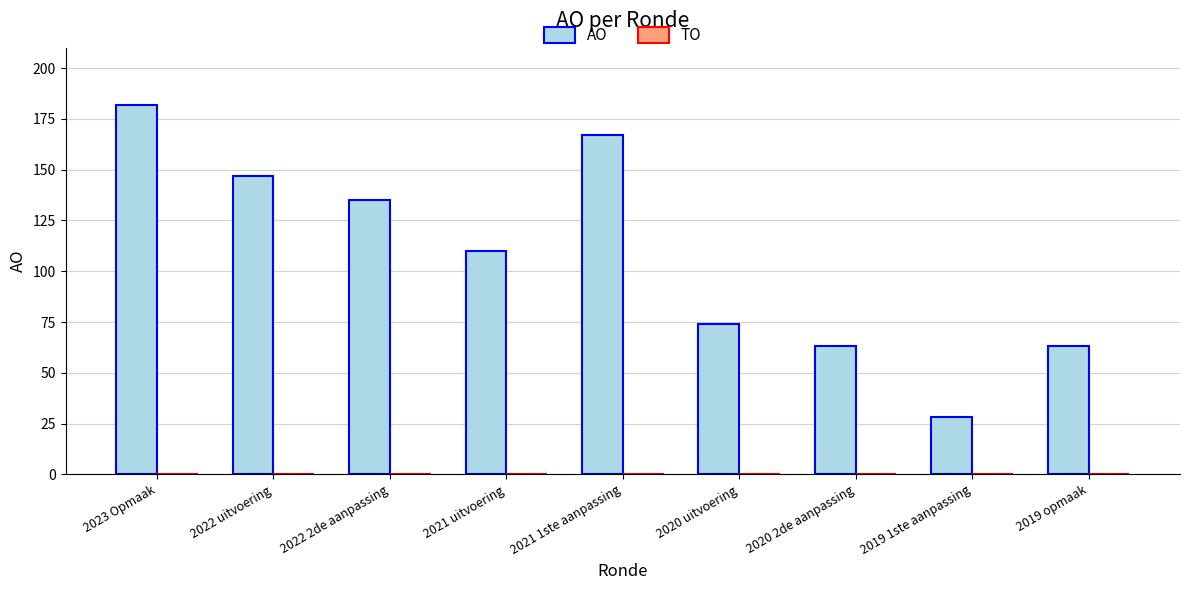

What is the label of the 9th bar from the left?

2019 opmaak